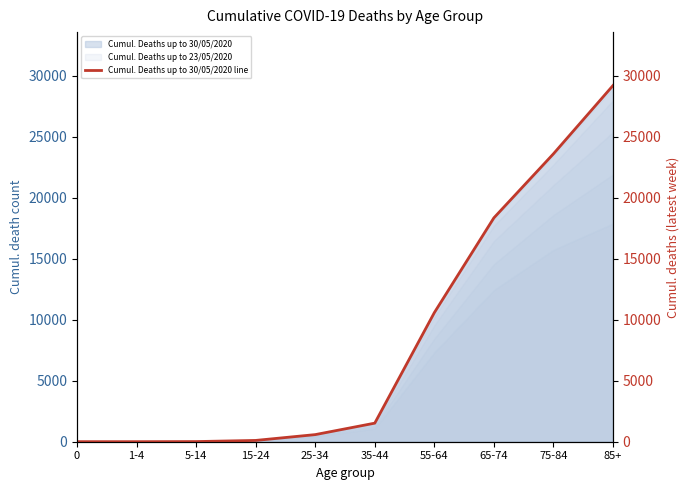

True or false: there are more than 1 points higher than both neighbors.

False